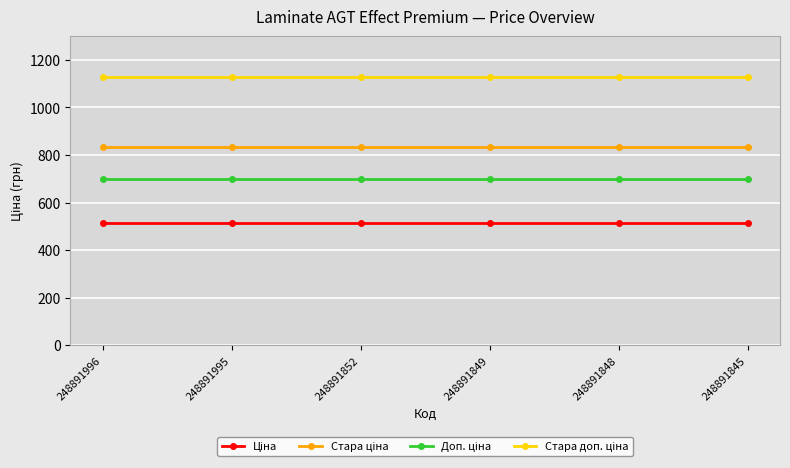

What is the greatest value displayed?

1128.0